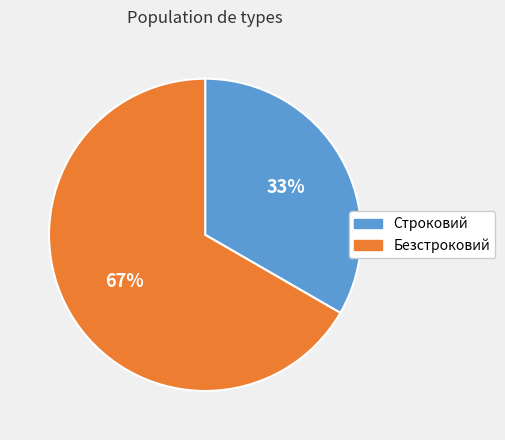

Is there a majority slice in this chart?

Yes